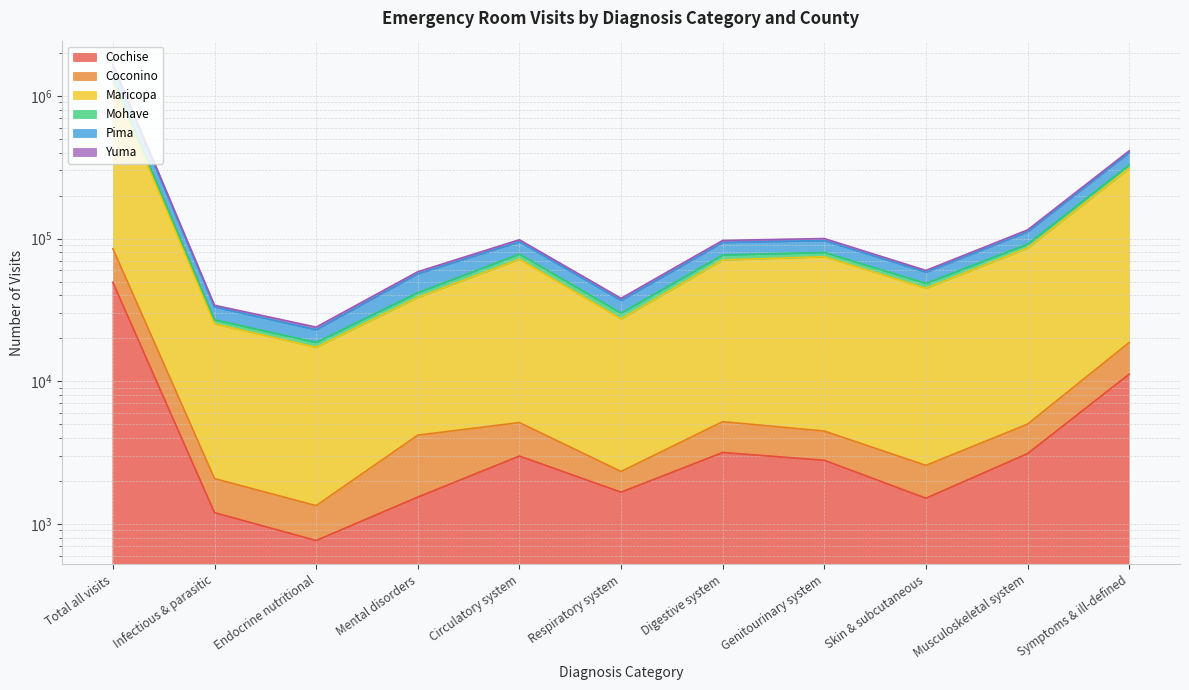

What is the difference between the highest and lowest values at Symptoms & ill-defined?

401063